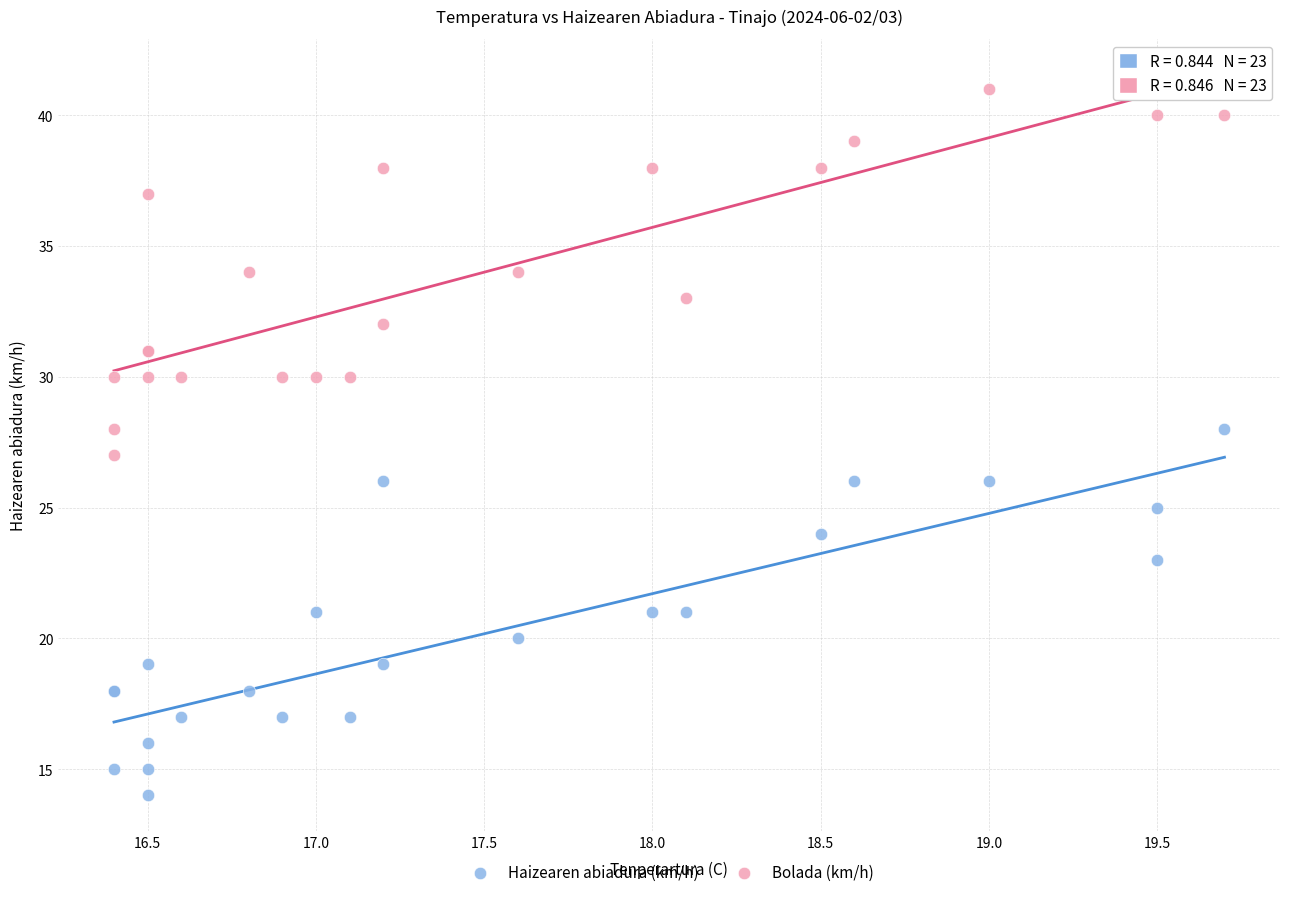

Which series reaches the maximum Y coordinate?

Bolada (km/h)